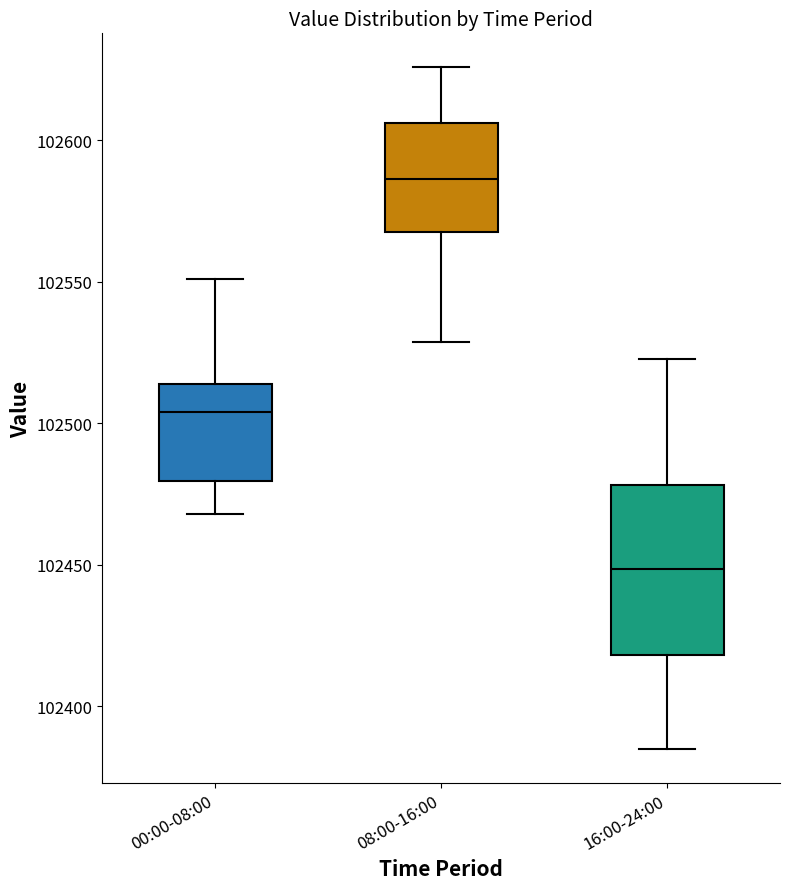

Which box is the tallest, from its lower edge to its upper edge?

16:00-24:00